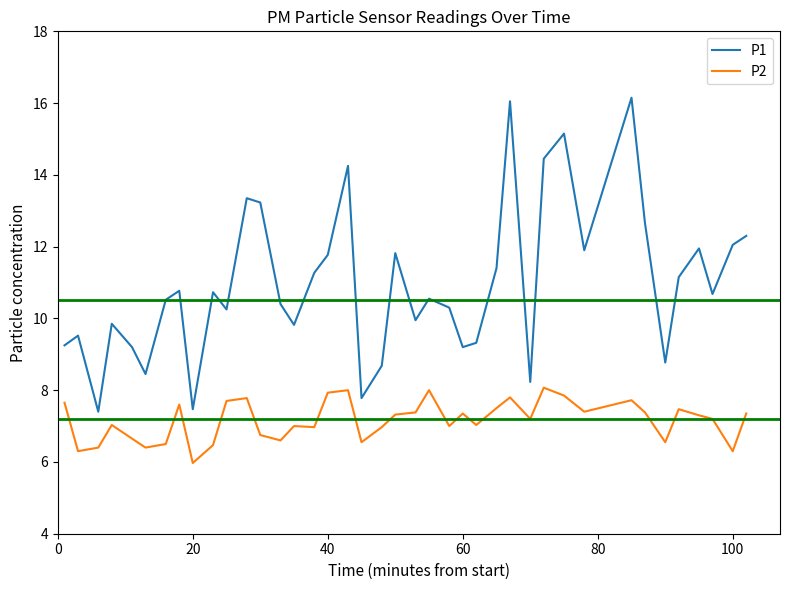

At how many categories does at least one series exceed 11?

17